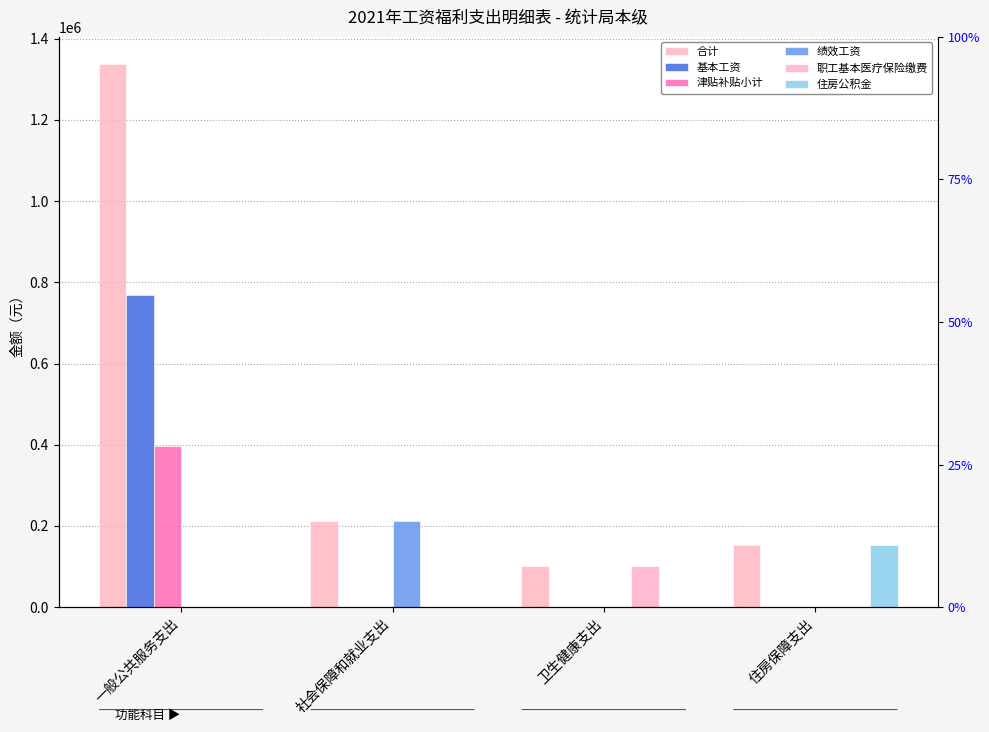

How many positive values does the 基本工资 series have?

1